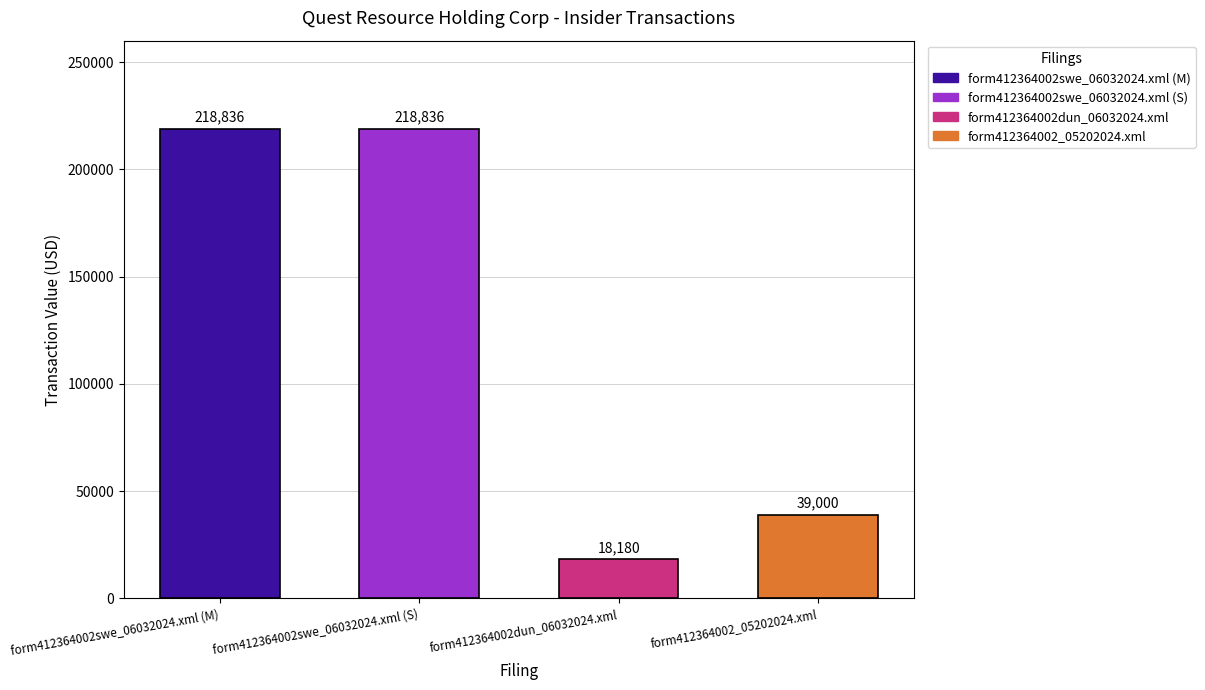

Approximately how many times larger is the value at form412364002swe_06032024.xml (S) compared to form412364002_05202024.xml?

5.6